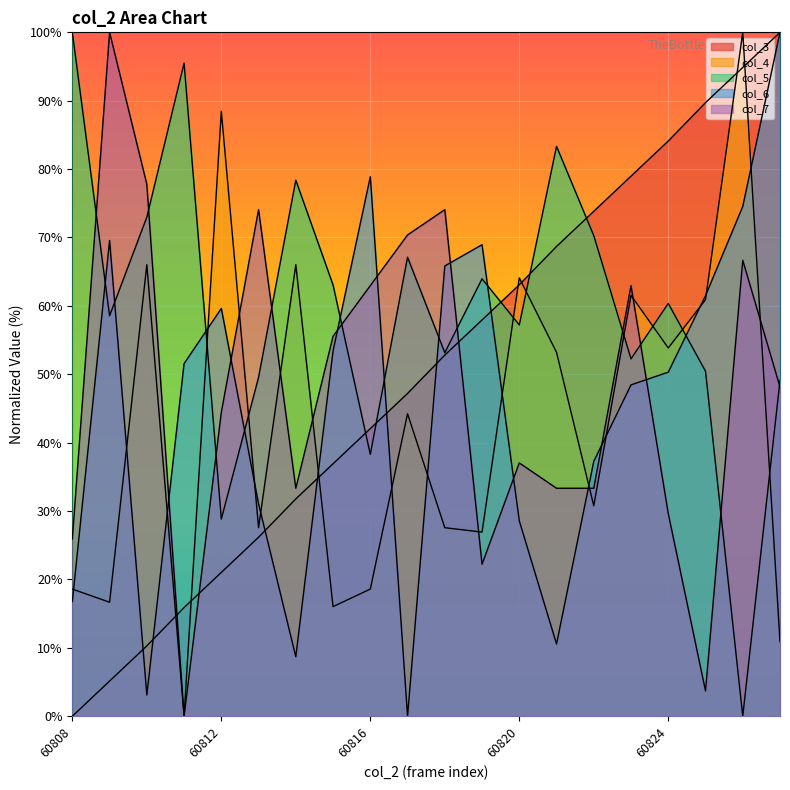

What is the spread (max minus min) of values at 60827?

89.1